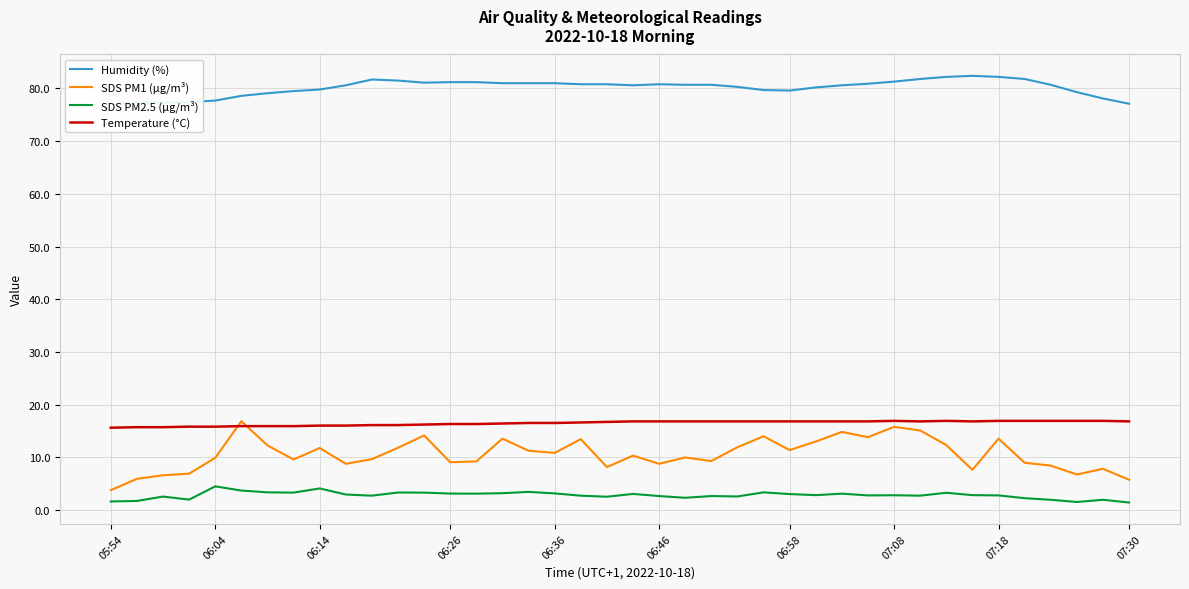

The value of Temperature (°C) at 07:08 is 29.1. True or false?

False